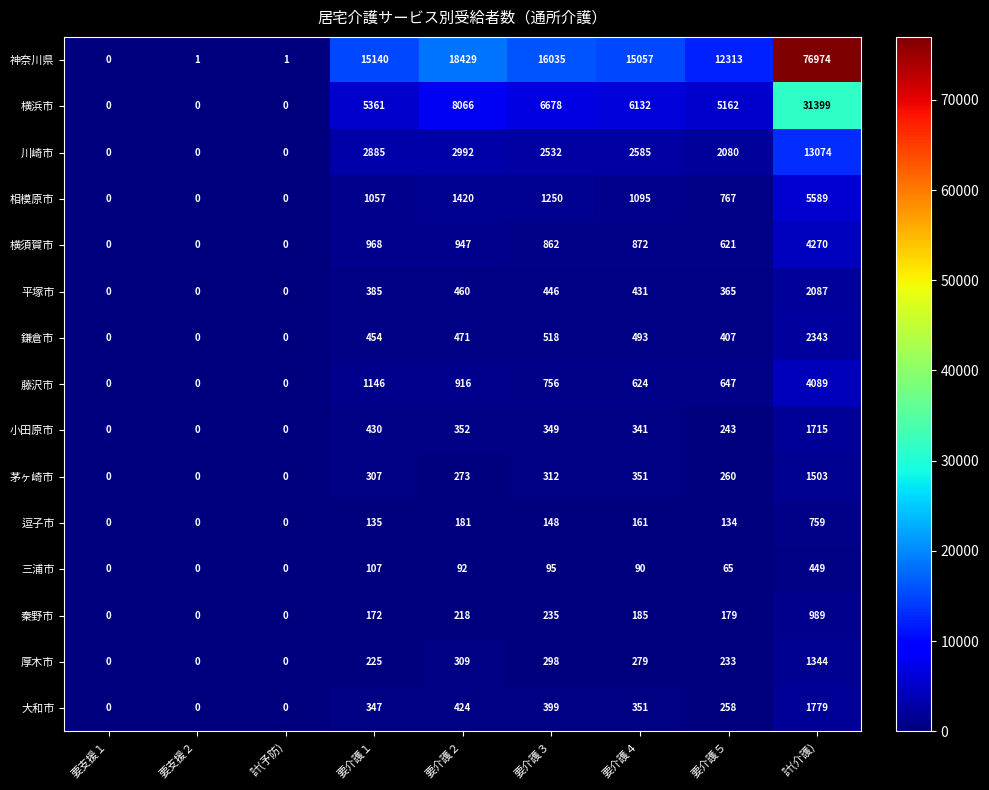

What is the greatest value displayed?

76974